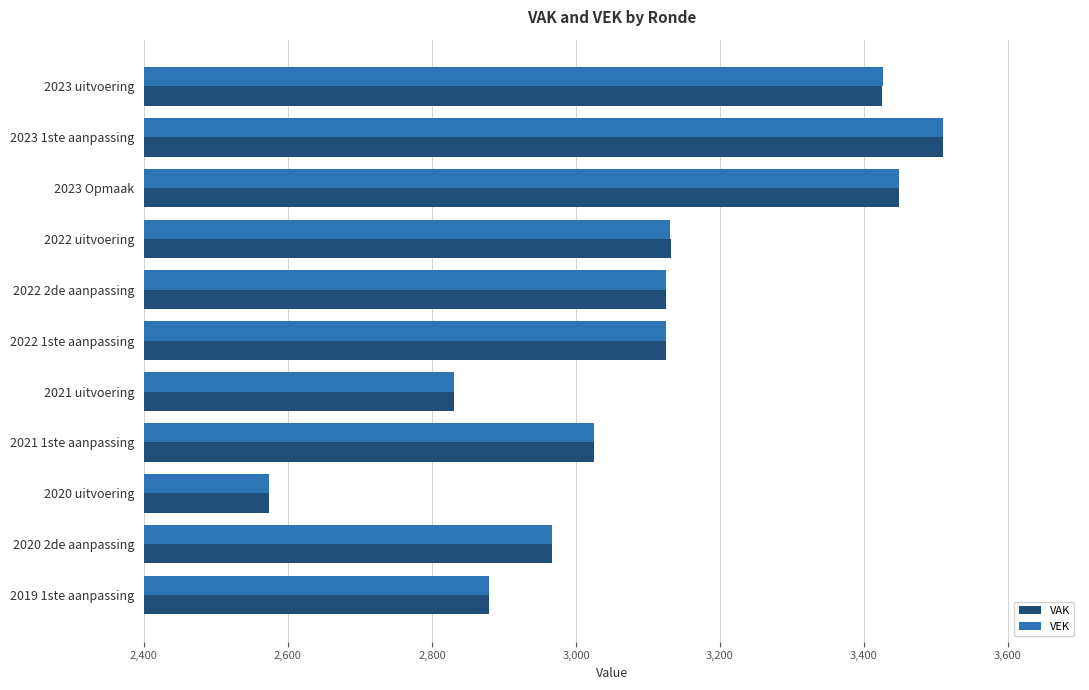

True or false: VEK has a value of 3449 at 2023 Opmaak.

True